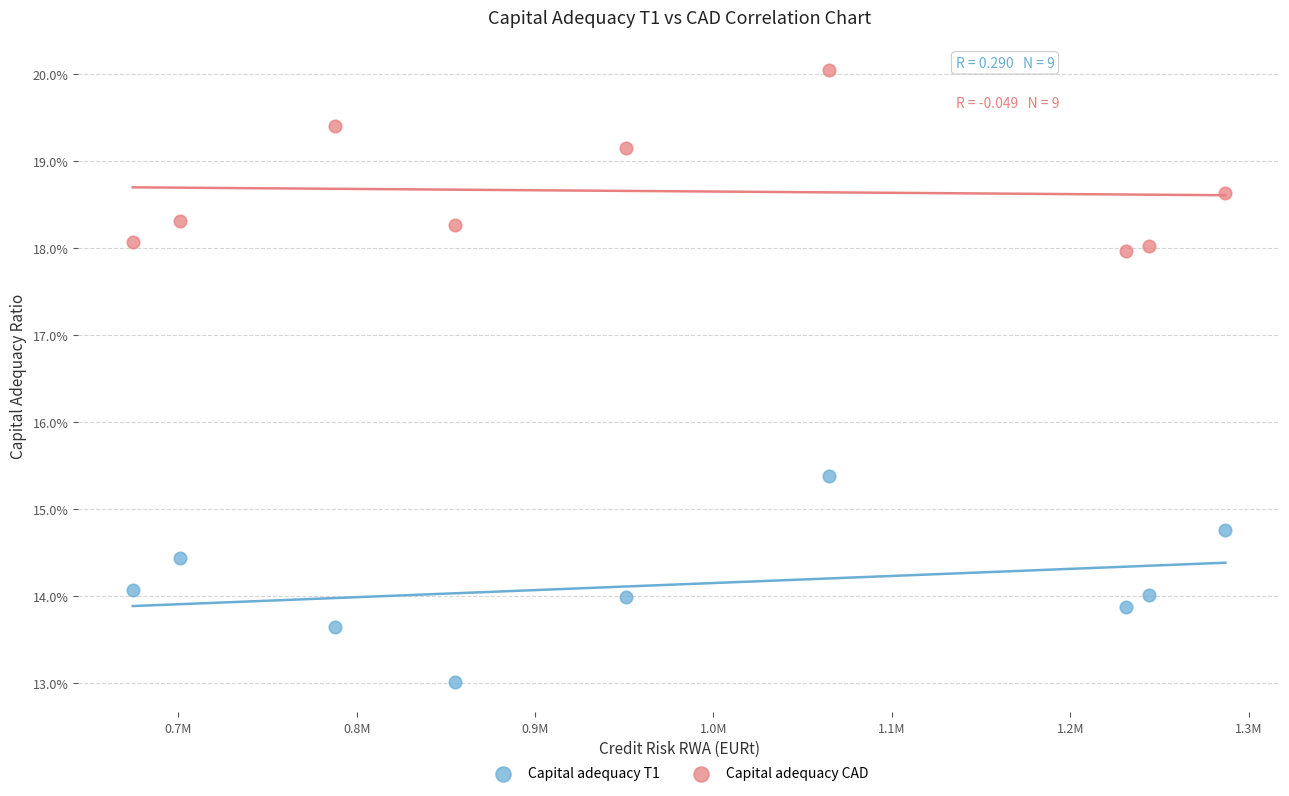

Which series reaches the minimum Y coordinate?

Capital adequacy T1